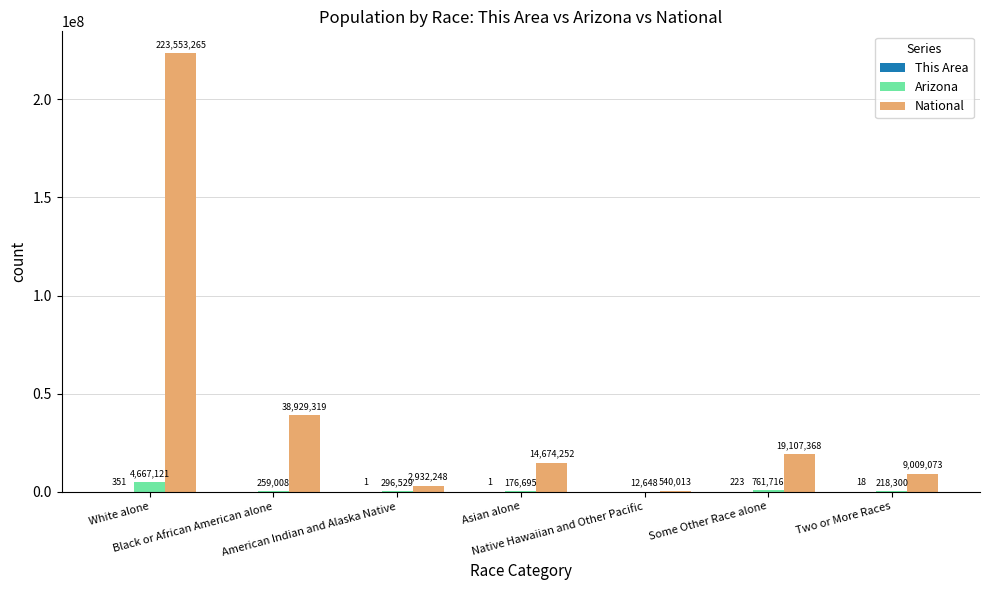

What is the spread (max minus min) of values at Some Other Race alone?

19107145